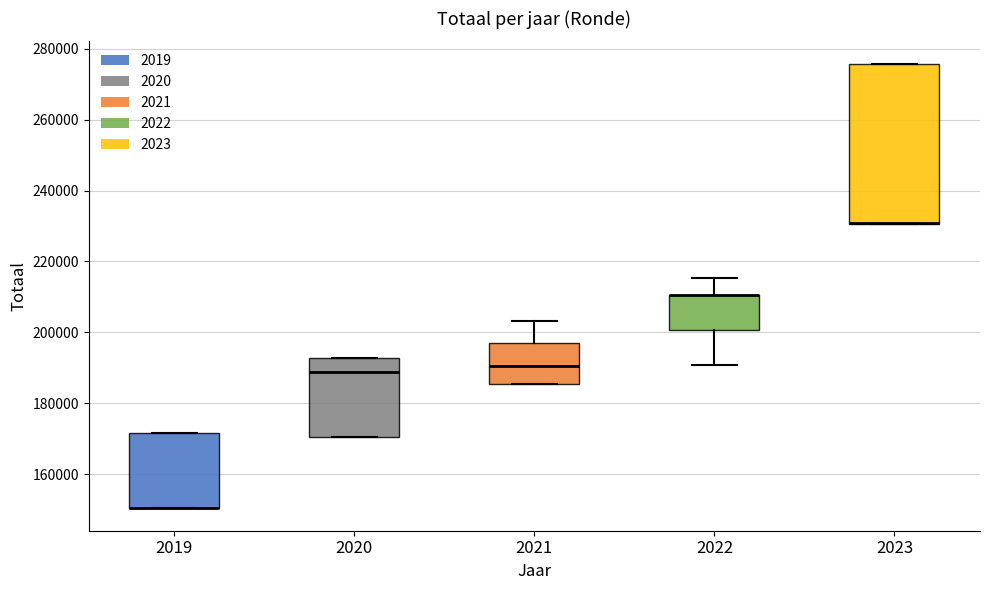

Where is the upper edge of the box at x = 2022 on the y-axis? The values are not printed on the chart, so give them approximately, as read against the axis.

210000